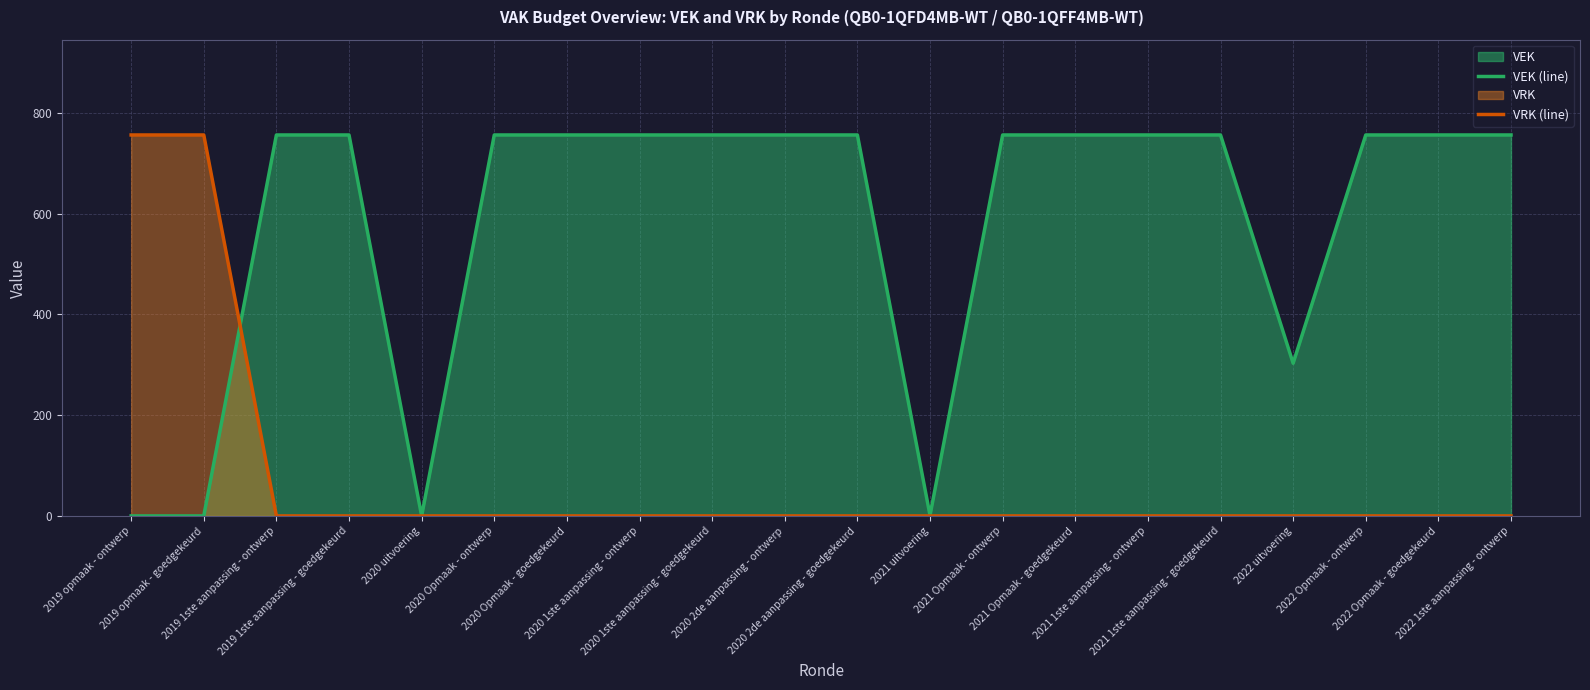

What is the average value of the VEK (line) series?

582